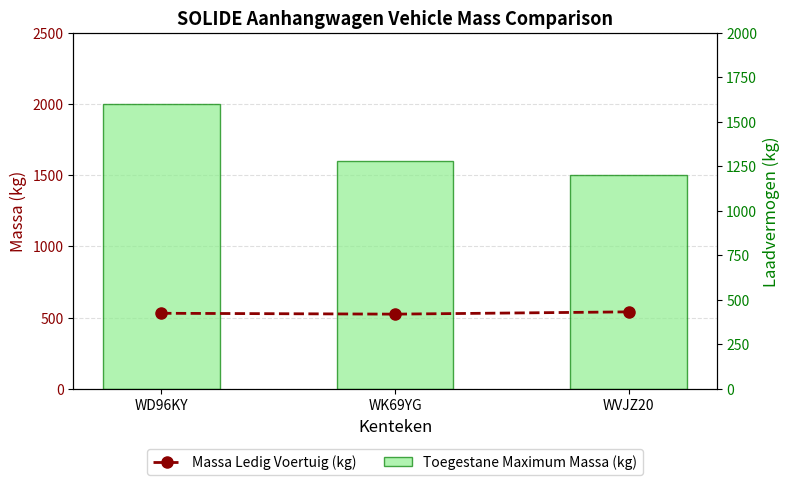

Which series has the largest total across all categories?

Toegestane Maximum Massa (kg)